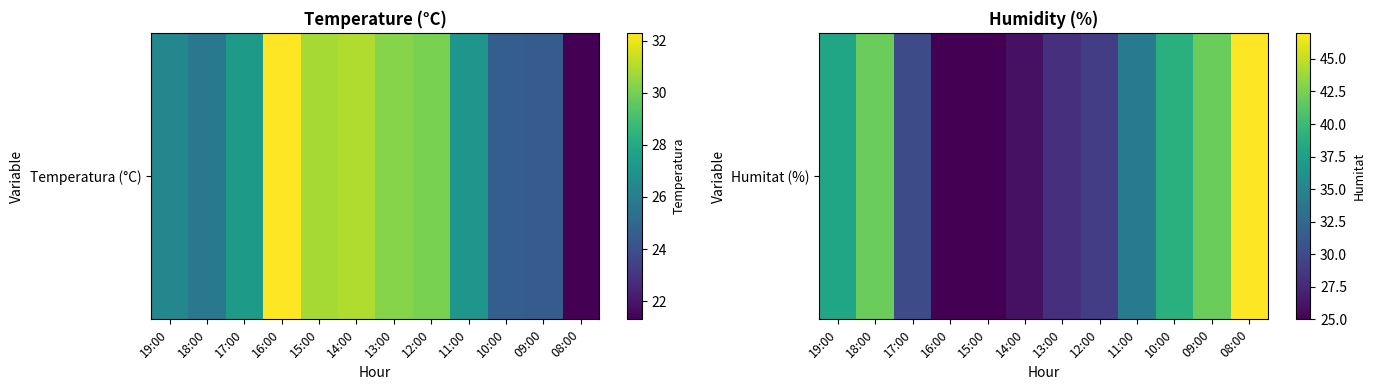

What is the change in value from 14:00 to 11:00?

+8